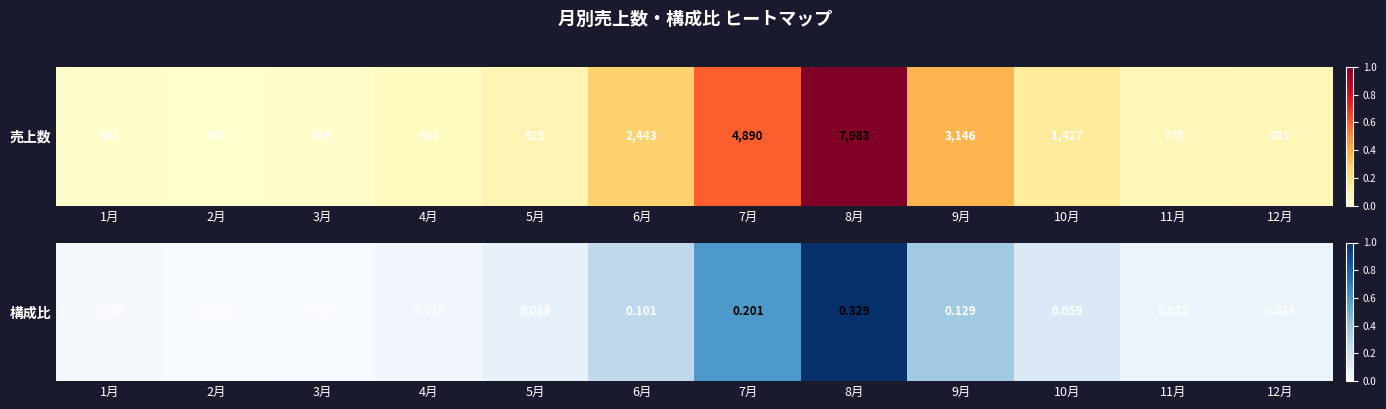

True or false: the data shows 0.0 at 1月.

False